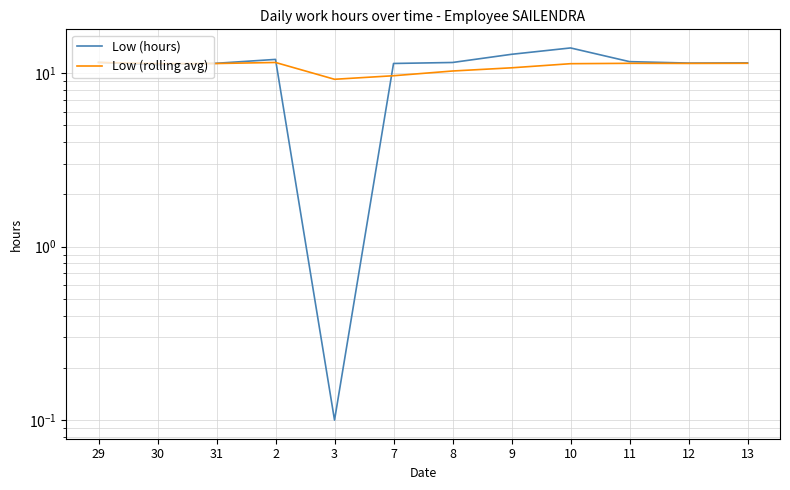

Is the value of Low (rolling avg) at 7 greater than the value of Low (hours) at 8?

No